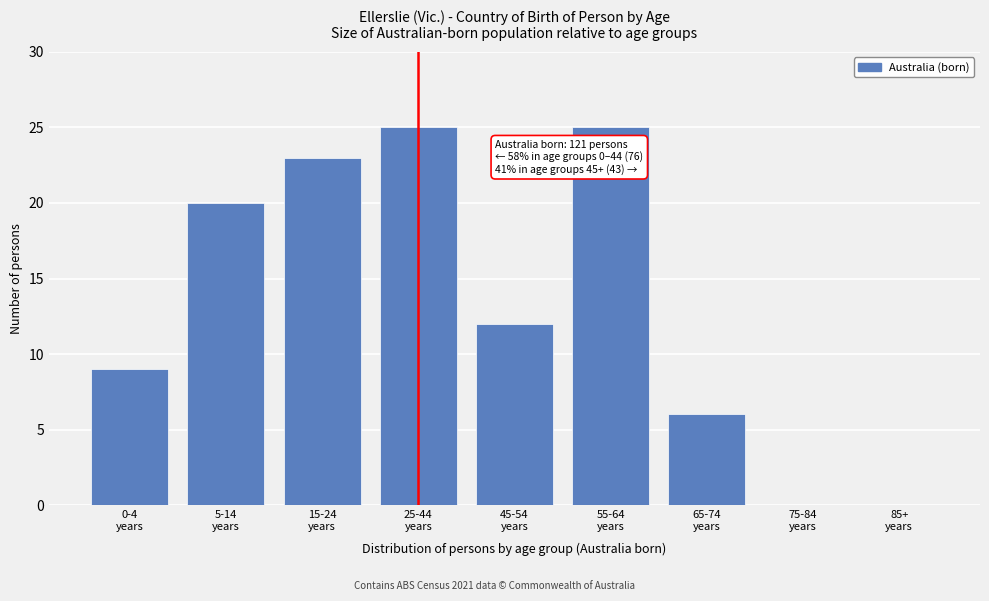

What is the sum of all values?

120